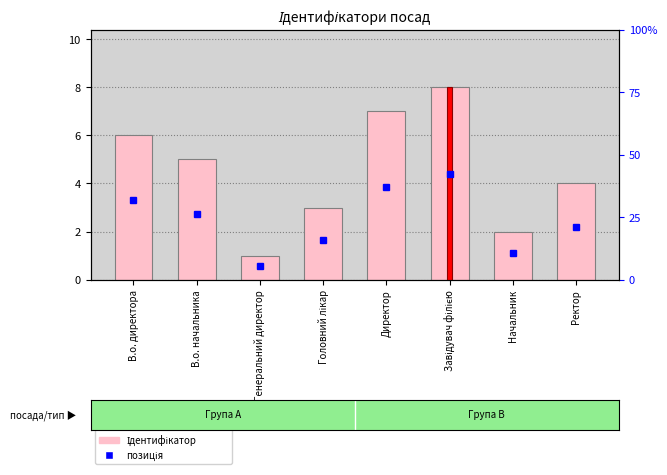

What is the value of the 6th bar from the left?

8